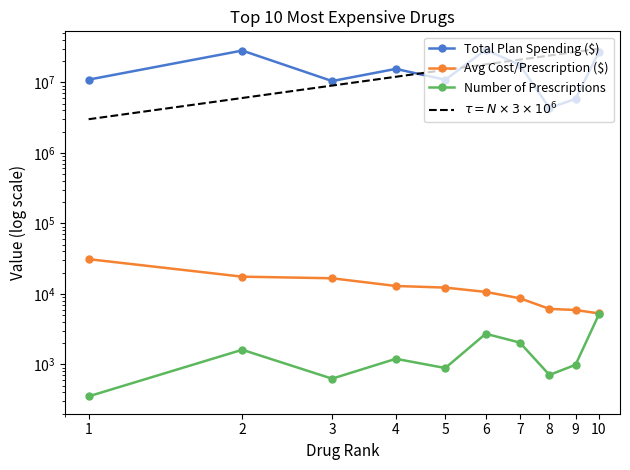

What is the total value across all series at 5?

25897397.7